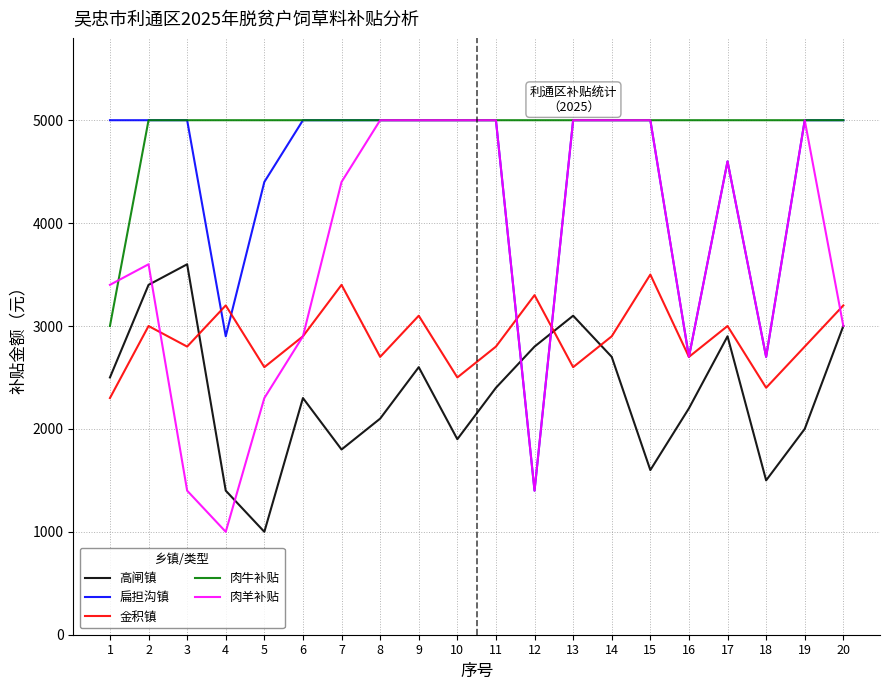

Which series changed the most between 5 and 15?

肉羊补贴